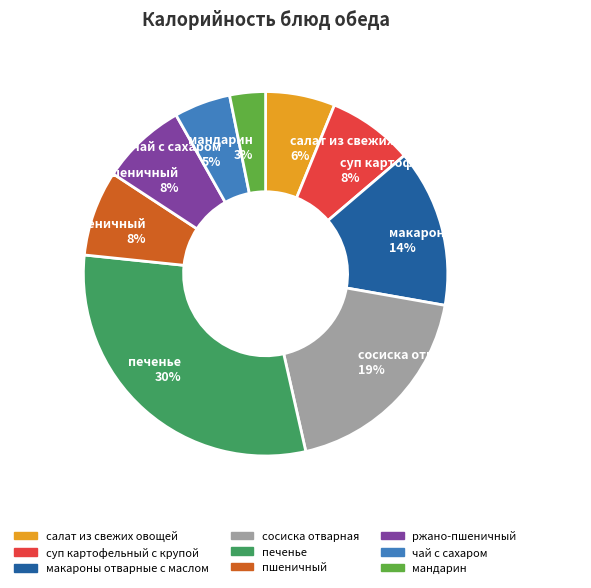

Count the number of slices in the pie.

9